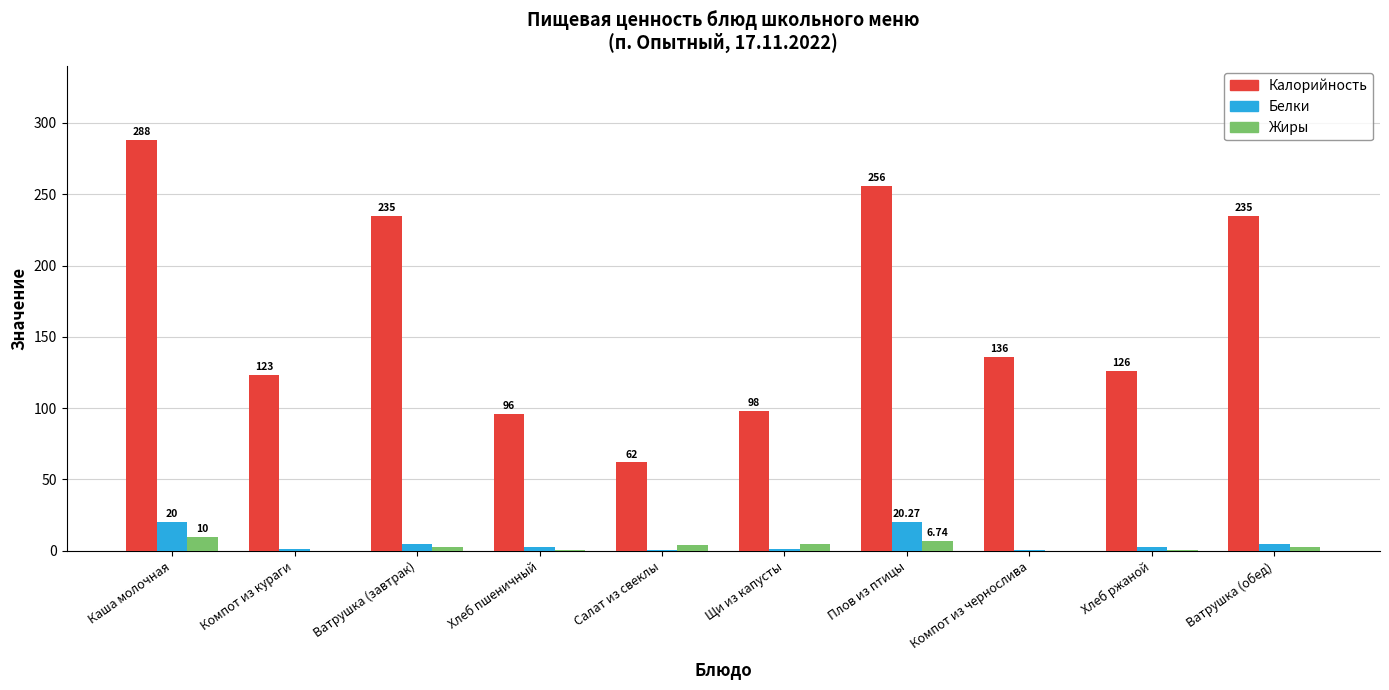

At which category is the sum across all series the highest?

Каша молочная